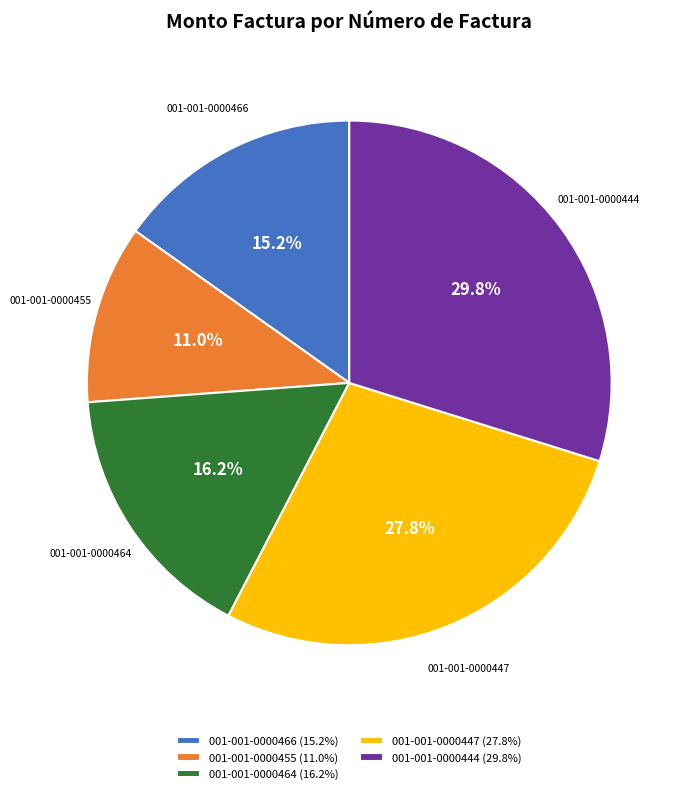

To the nearest percent, what percentage of the pie is 001-001-0000466?

15%